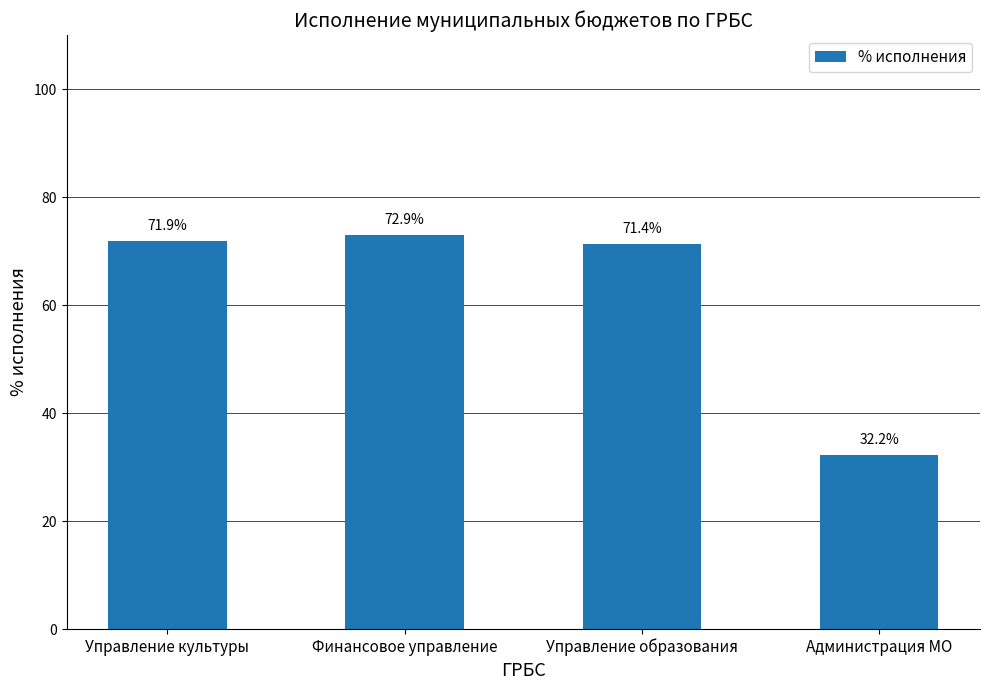

What value does the data have at Управление культуры?

71.9